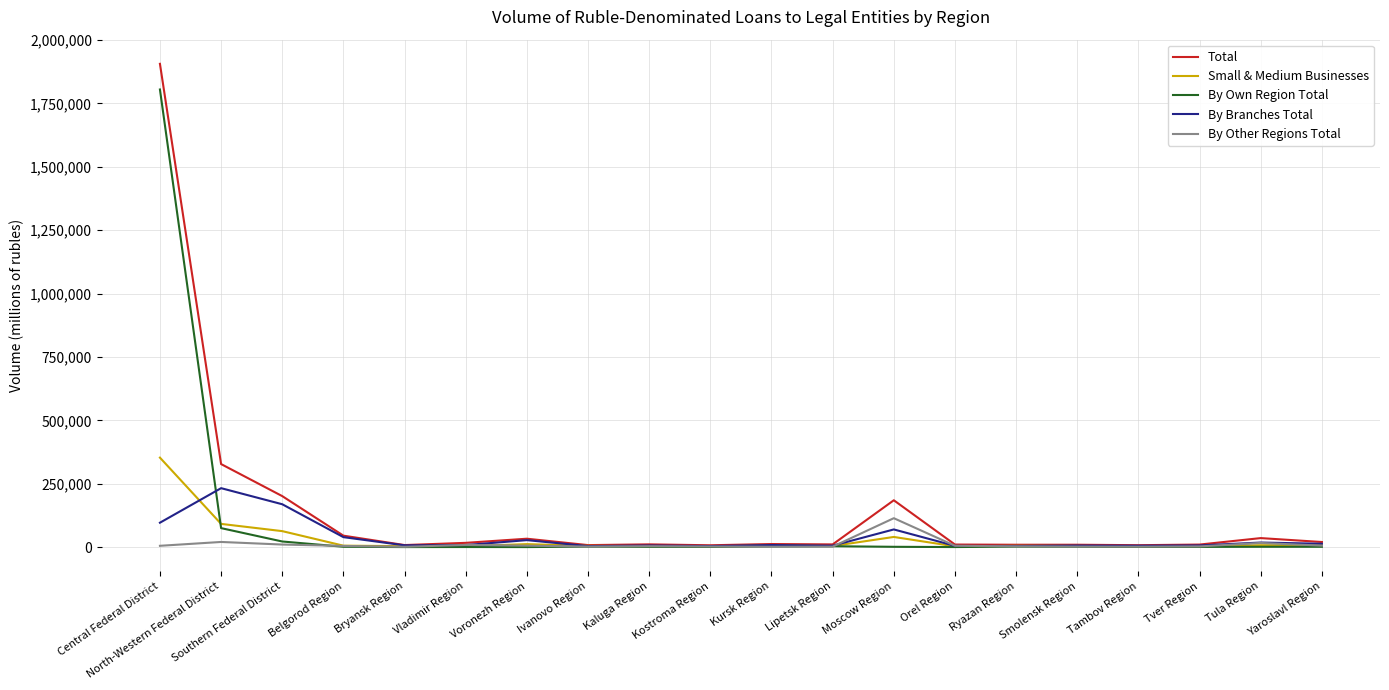

In Small & Medium Businesses, how many points are lower than both neighbors (excluding endpoints)?

5